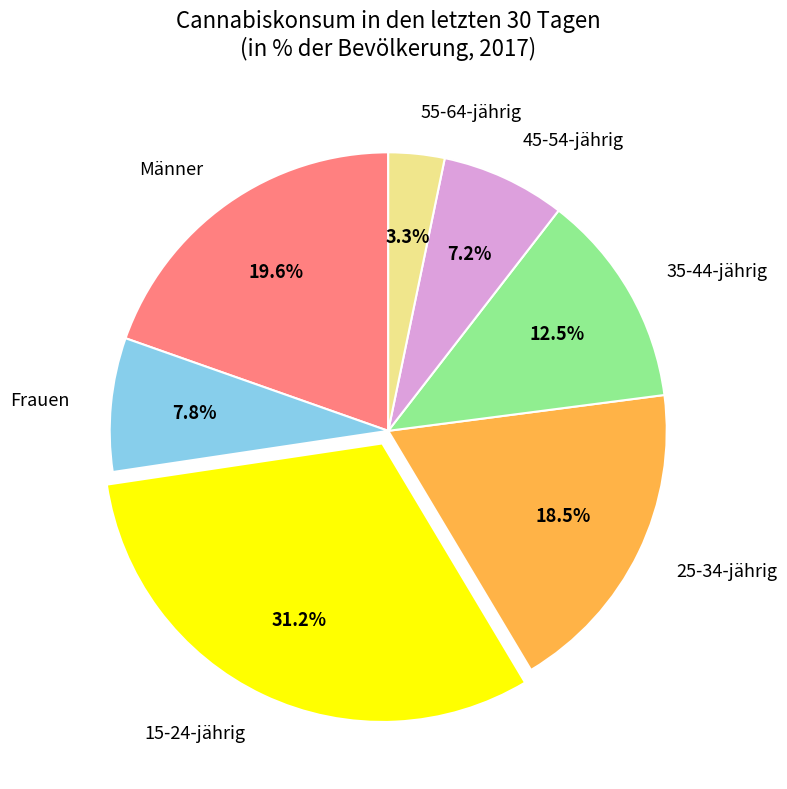

To the nearest percent, what is the average slice percentage?

14%